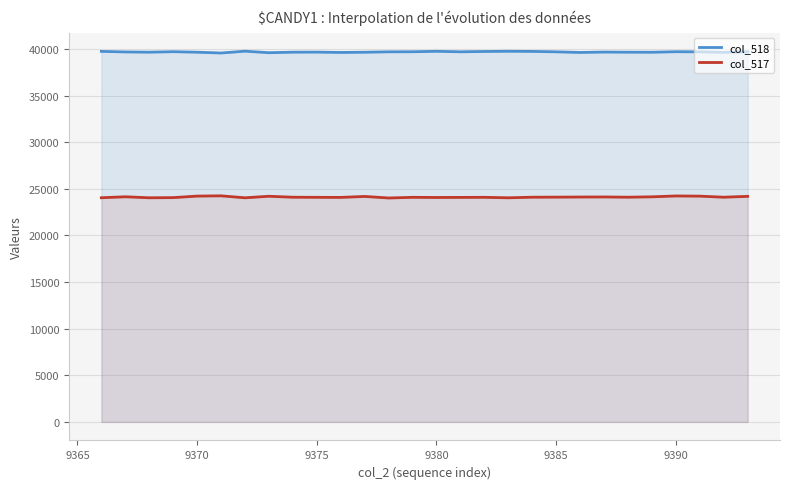

True or false: col_517 has a value of 24222 at 9370.

True